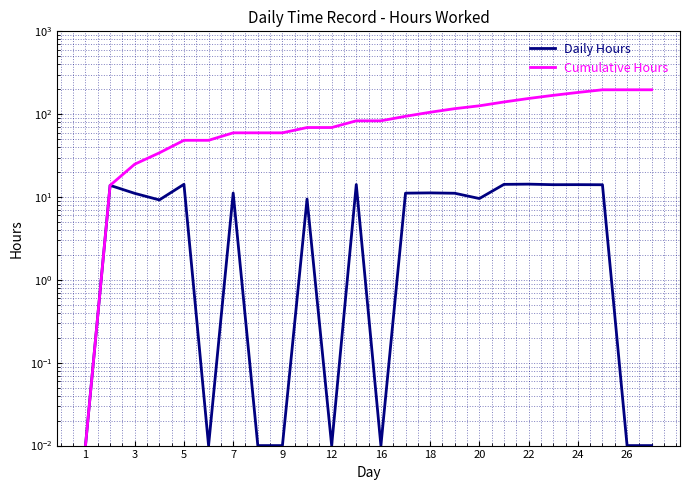

What is the difference between the maximum and second lowest values in the Cumulative Hours series?

183.2